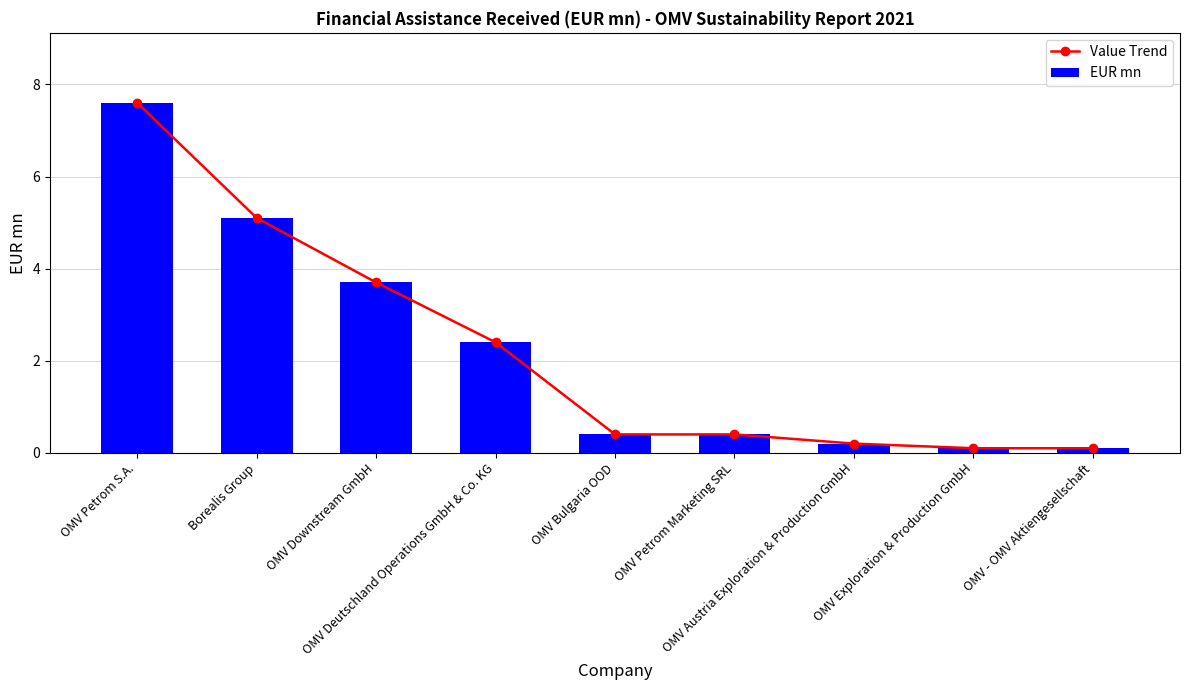

What is the sum of all EUR mn values?

20.0